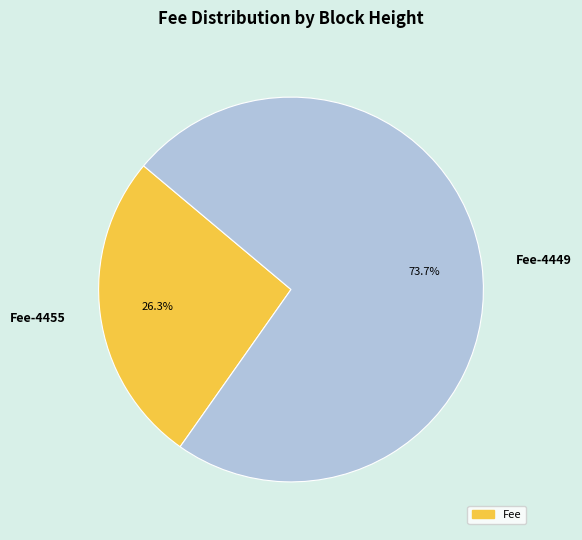

What is the smallest slice in the pie chart?

Fee-4455